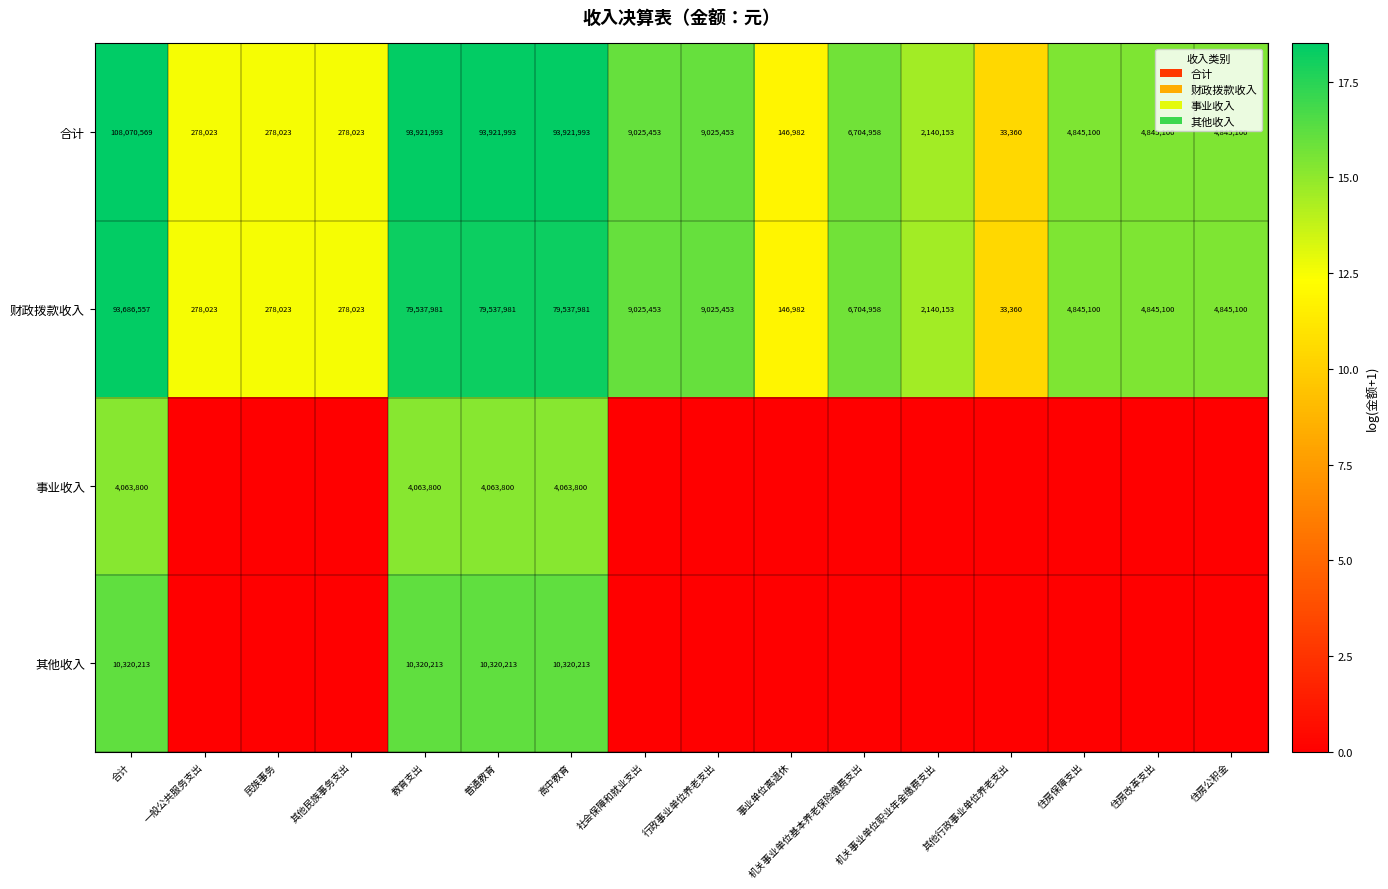

At 教育支出, list the series in order from smallest to largest.

事业收入, 其他收入, 财政拨款收入, 合计